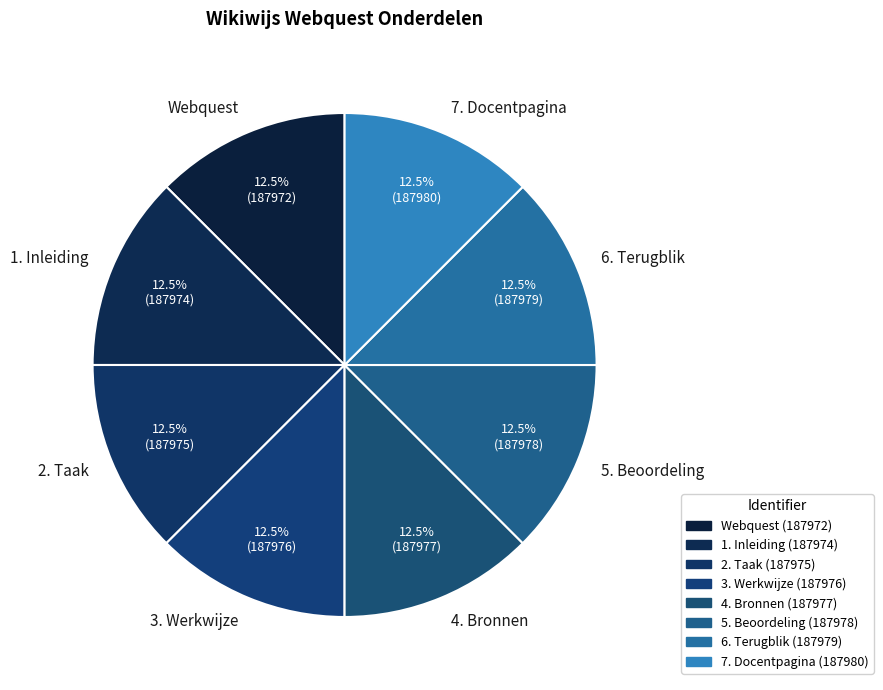

The 1. Inleiding slice represents 22% of the pie. True or false?

False